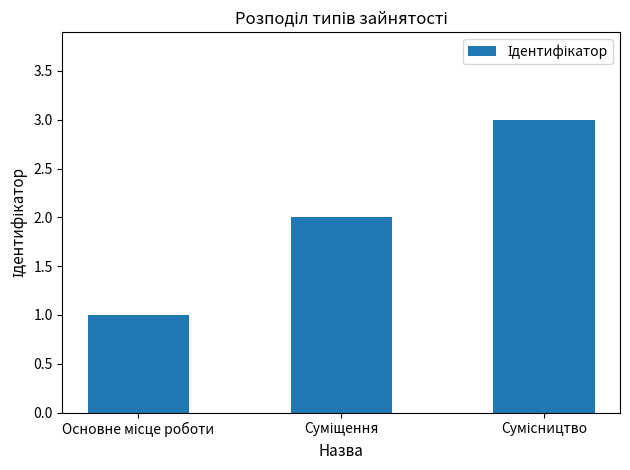

What is the greatest value displayed?

3